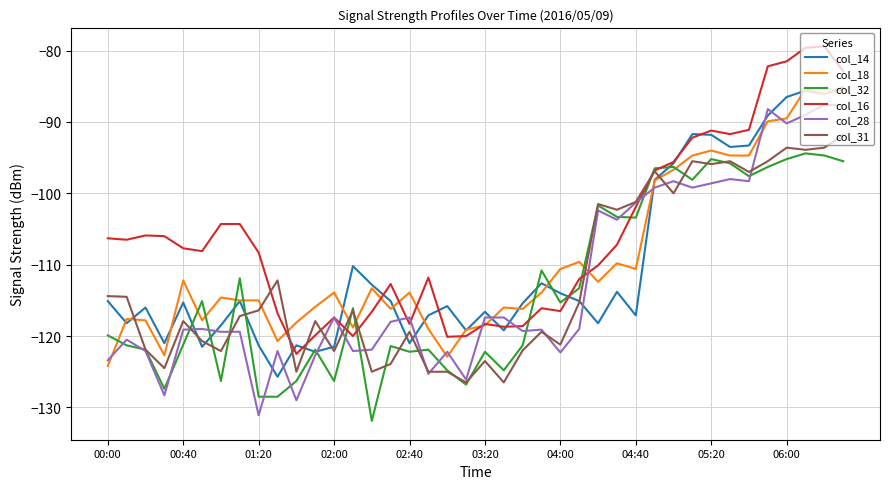

Does the chart display data point markers on the line(s)?

No